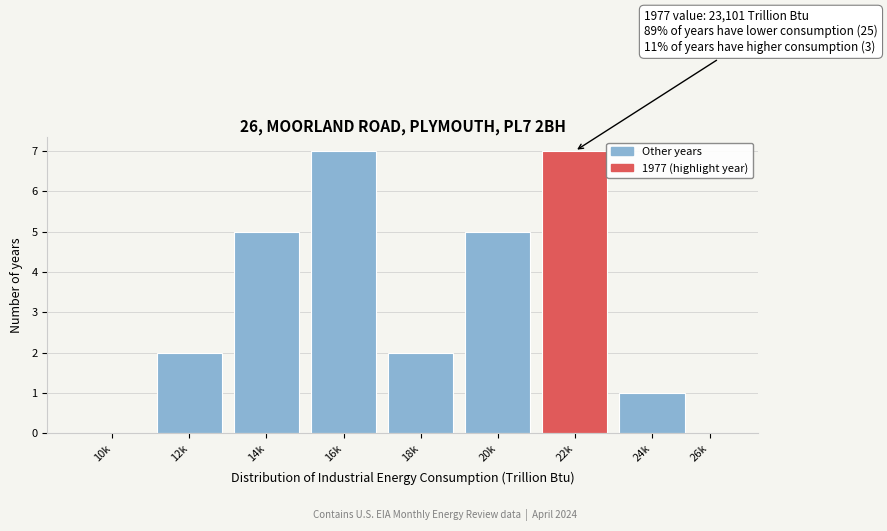

Reading left to right, transcribe all the data shown in this chart.

10k=0	12k=2	14k=5	16k=7	18k=2	20k=5	22k=7	24k=1	26k=0